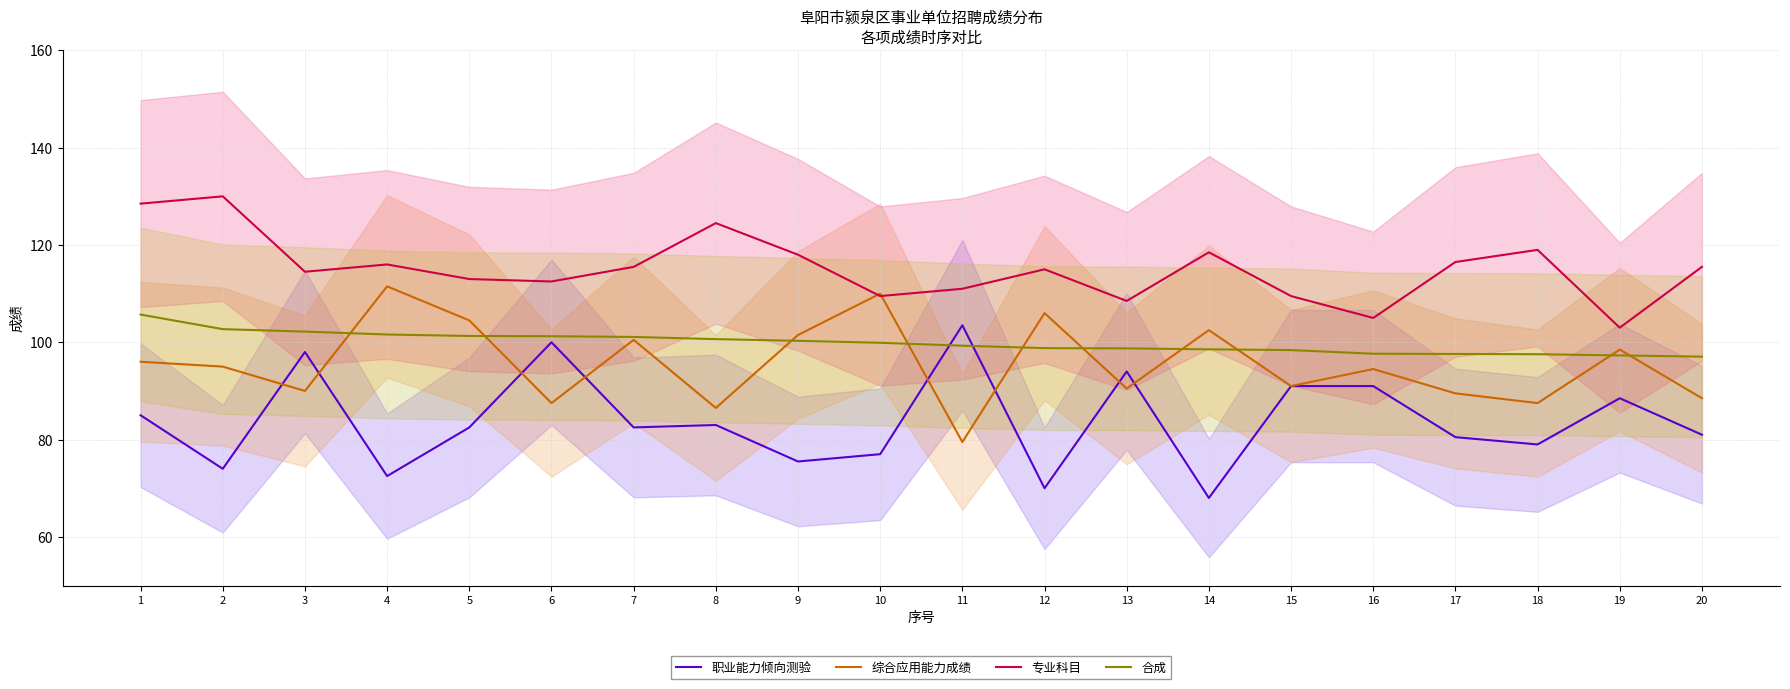

What is the difference between the highest and lowest values at 20?

34.5